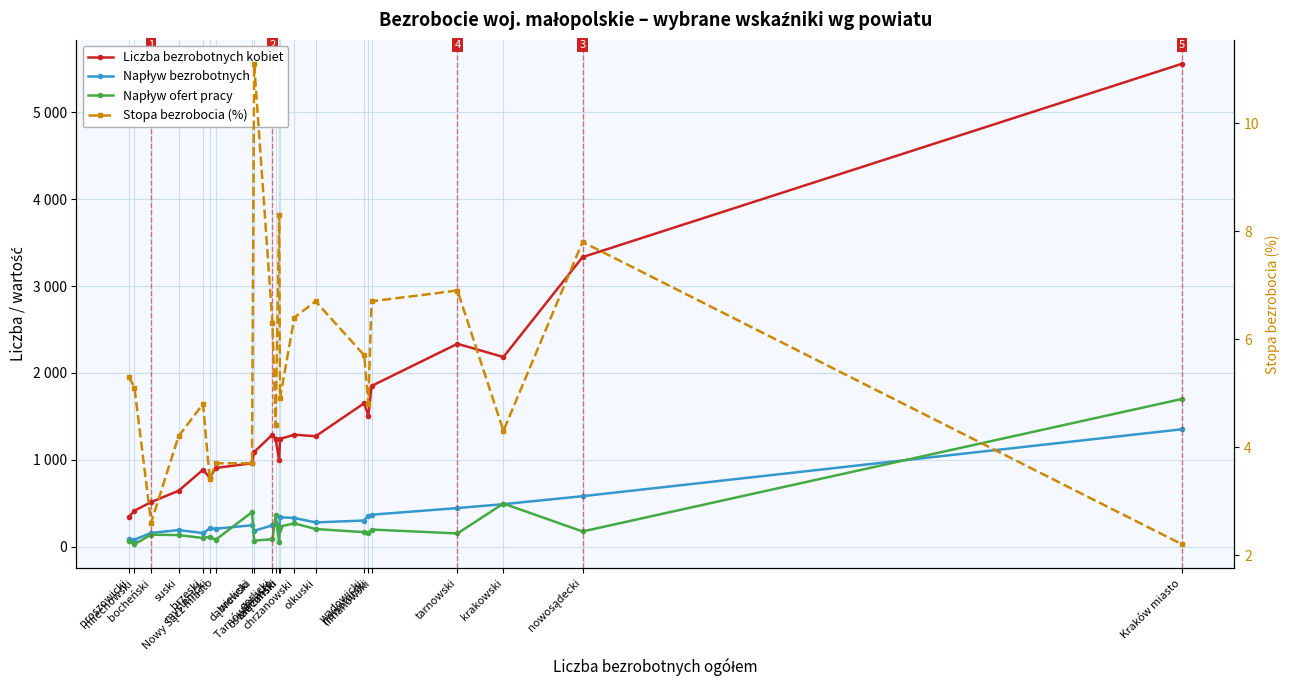

How many data points in Napływ bezrobotnych are less than 258?

11